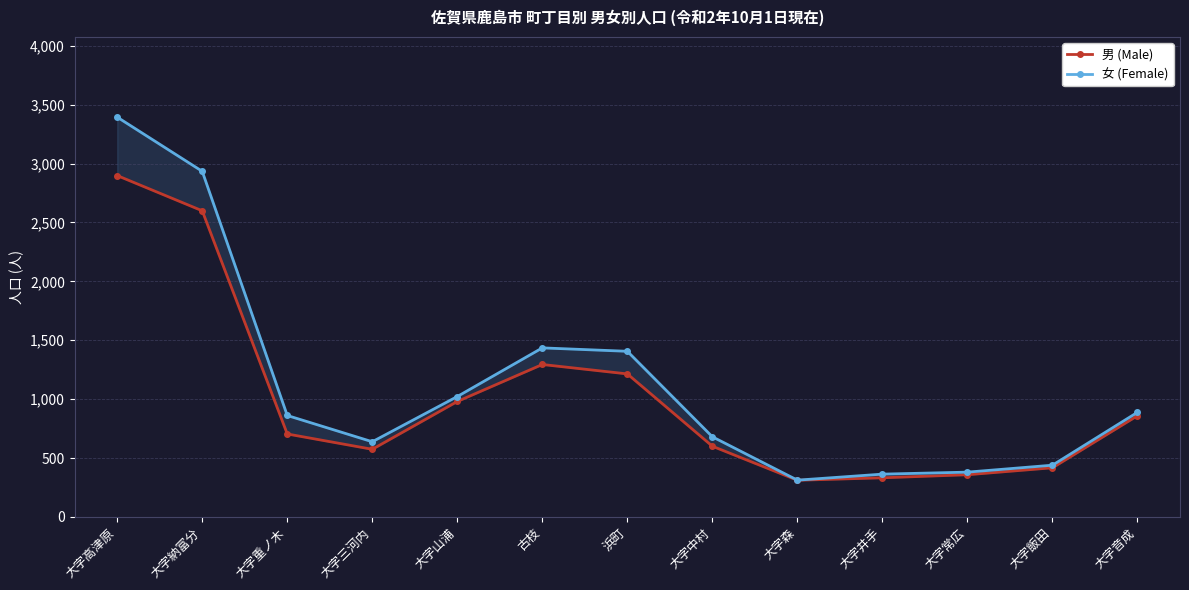

Rank the series by their maximum value, from highest to lowest.

女 (Female), 男 (Male)